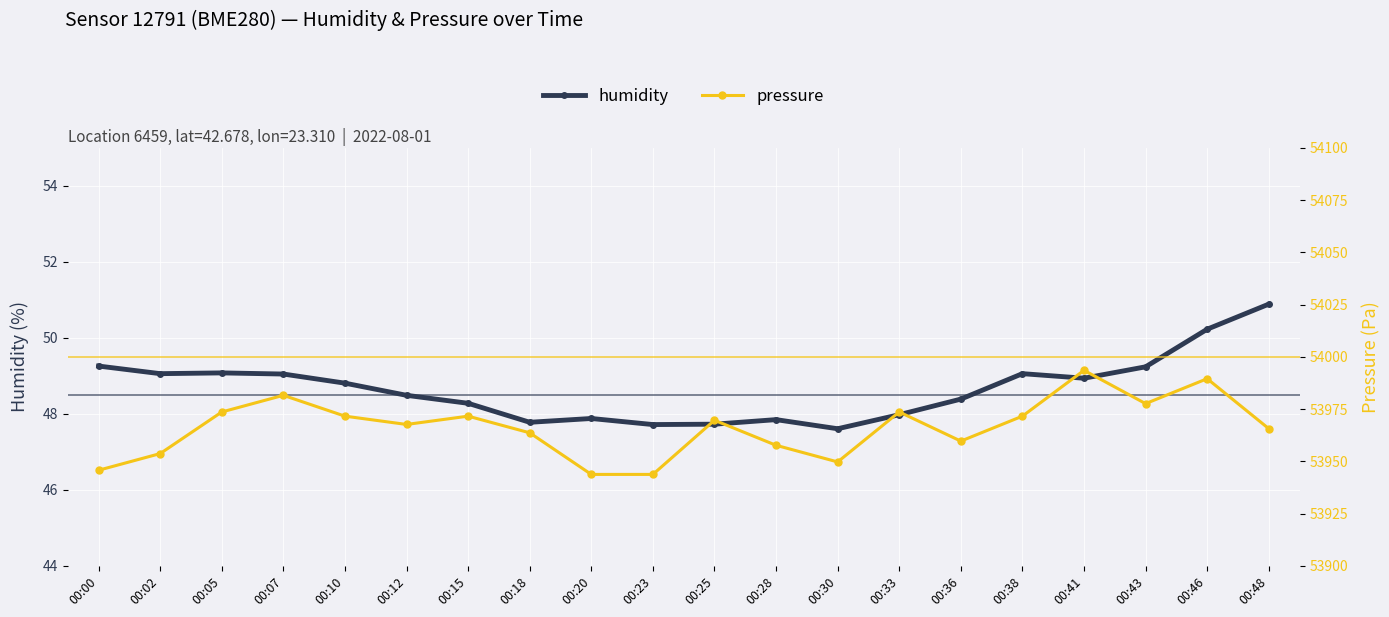

What is the average value of the humidity series?

48.7